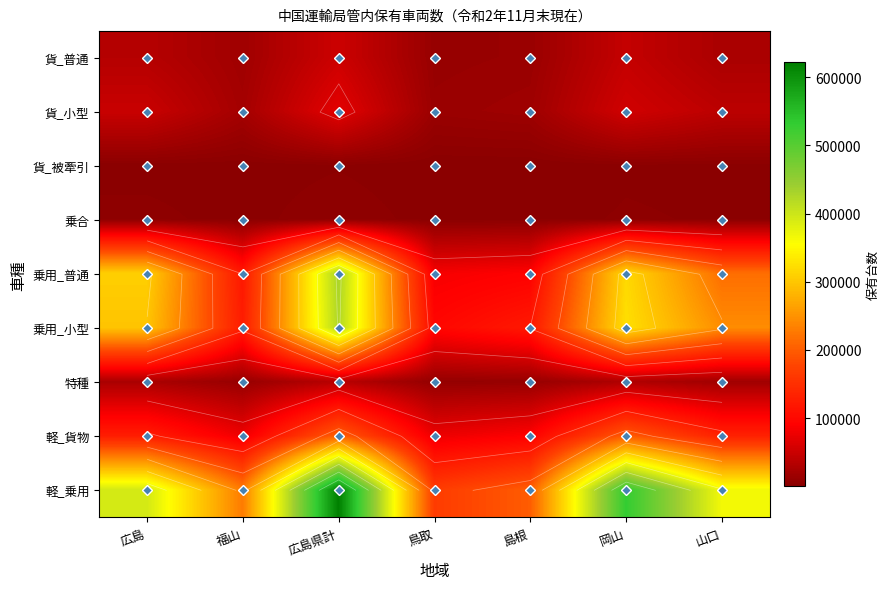

List the series in order of their peak value, lowest first.

貨_被牽引, 乗合, 特種, 貨_普通, 貨_小型, 軽_貨物, 乗用_小型, 乗用_普通, 軽_乗用